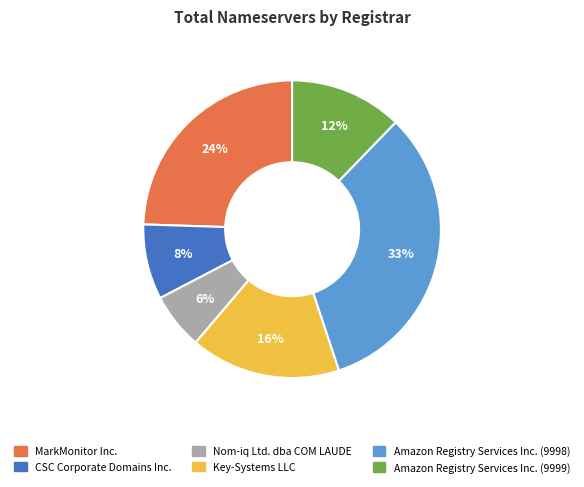

Is the sum of MarkMonitor Inc. and Amazon Registry Services Inc. (9998) greater than half?

Yes